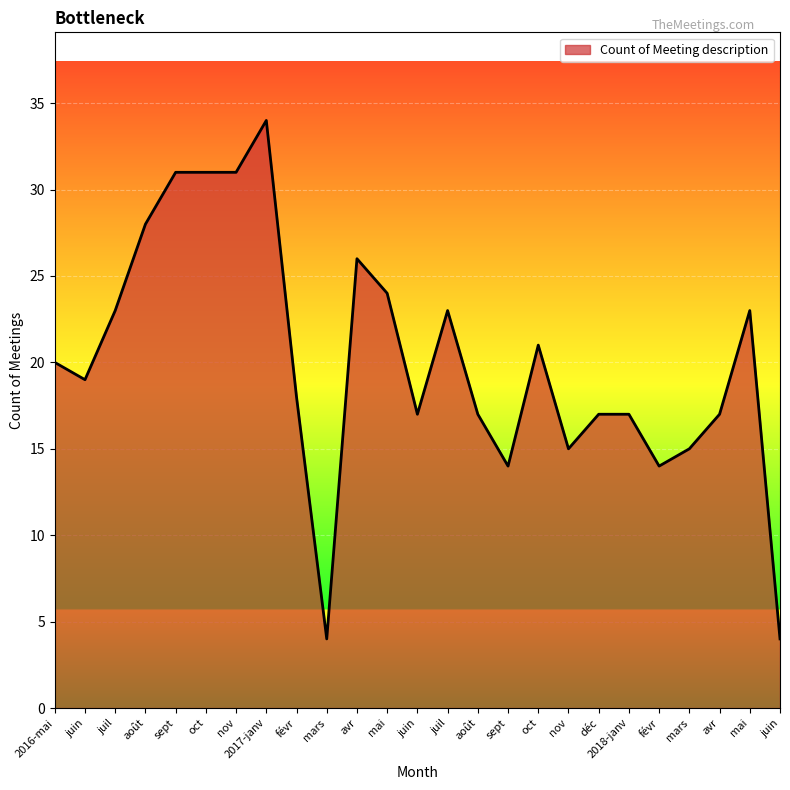

What is the maximum value shown in the chart?

34